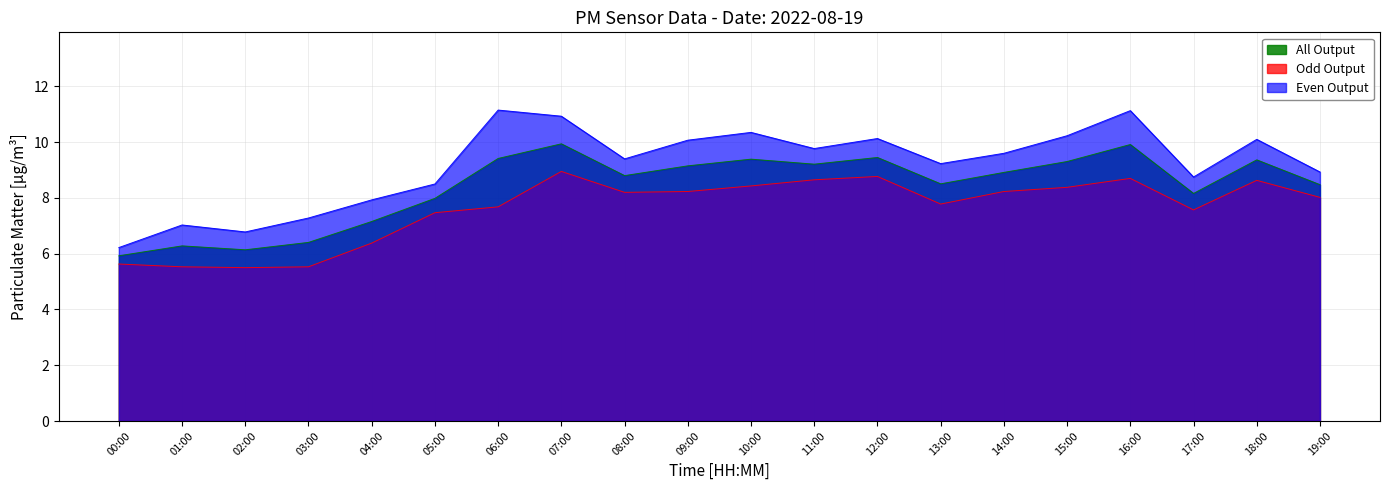

What position from the right is 06:00?

14